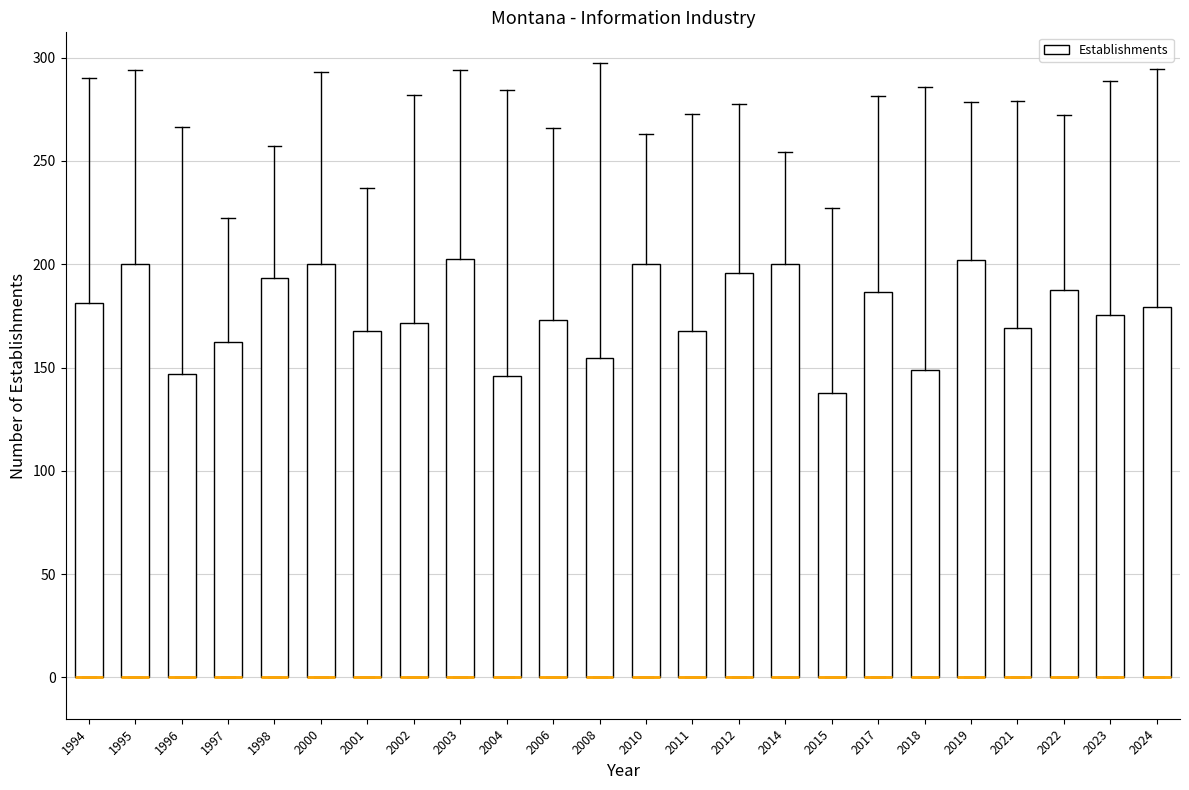

Where is the upper edge of the box at x = 1996 on the y-axis? The values are not printed on the chart, so give them approximately, as read against the axis.

145